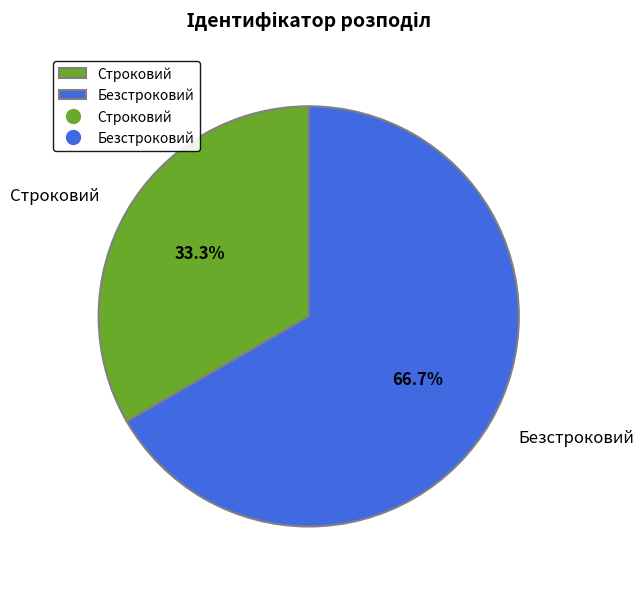

Is there any slice that represents more than half of the pie?

Yes